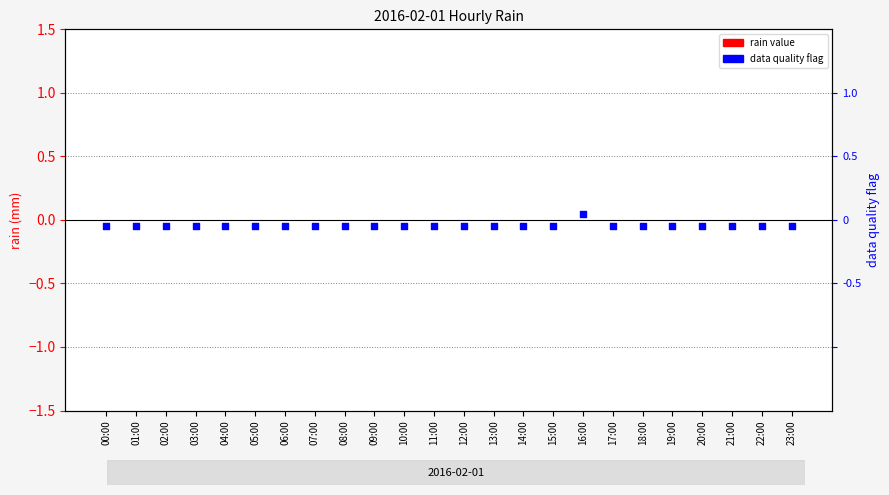

At how many categories does at least one series exceed 0?

1